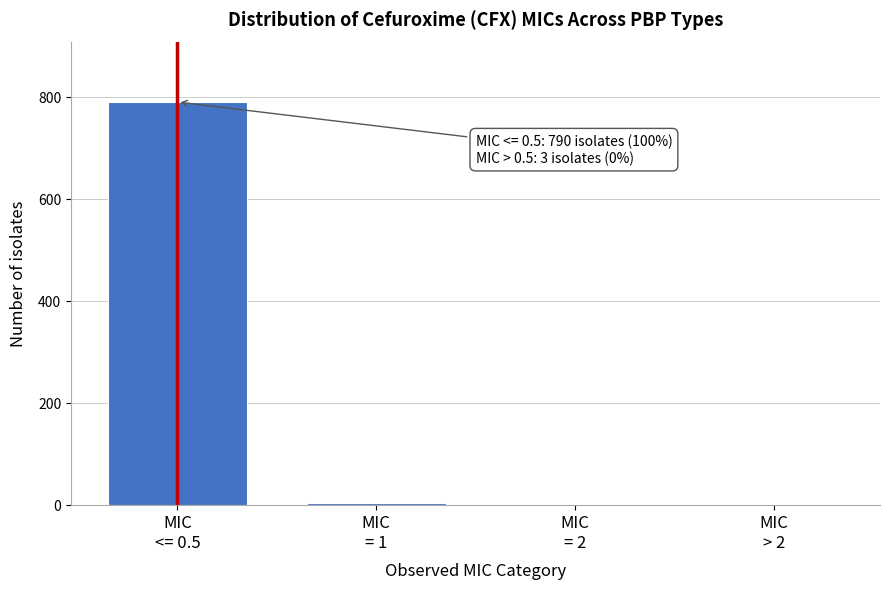

What is the sum of all values?

793